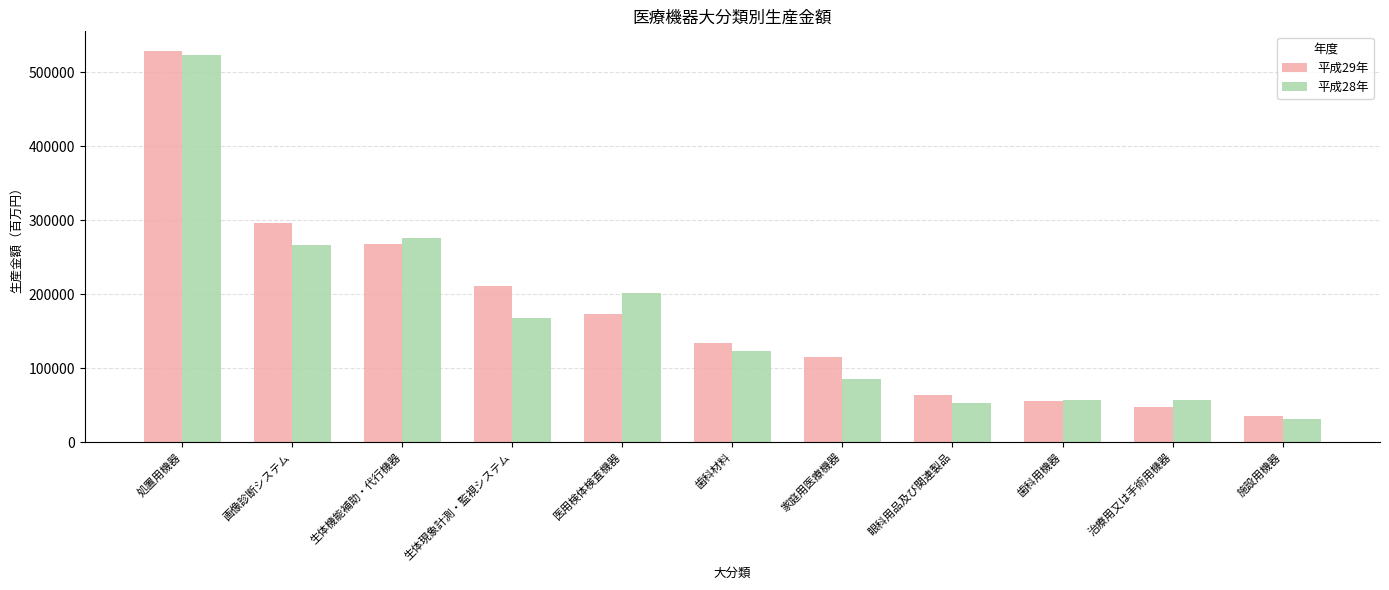

Which series has the largest range (max minus min)?

平成29年